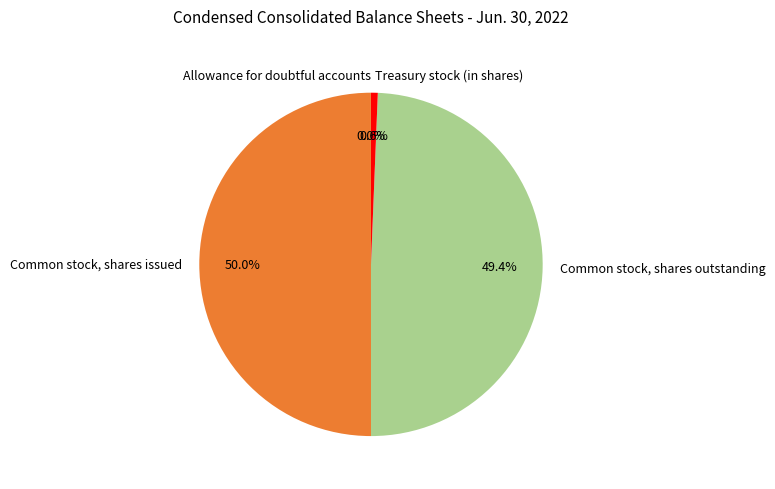

What percentage do Common stock, shares outstanding and Treasury stock (in shares) together represent?

50.0%